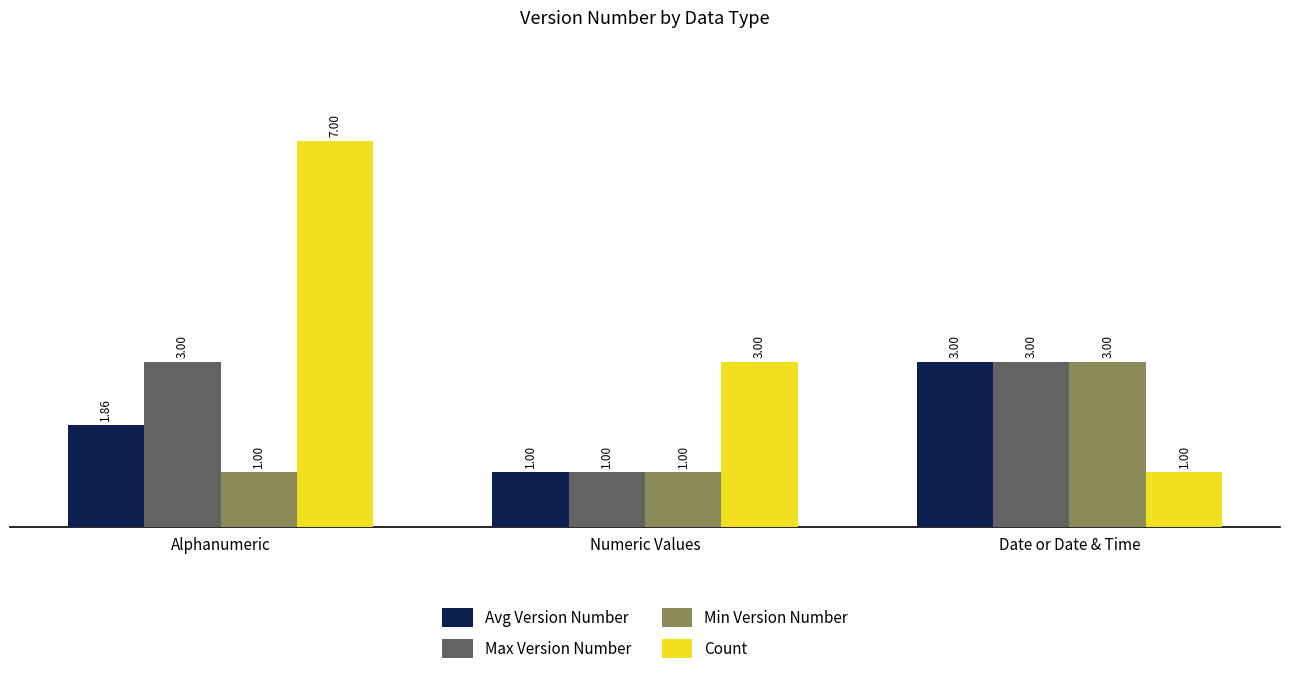

Which series changed the most between Alphanumeric and Numeric Values?

Count